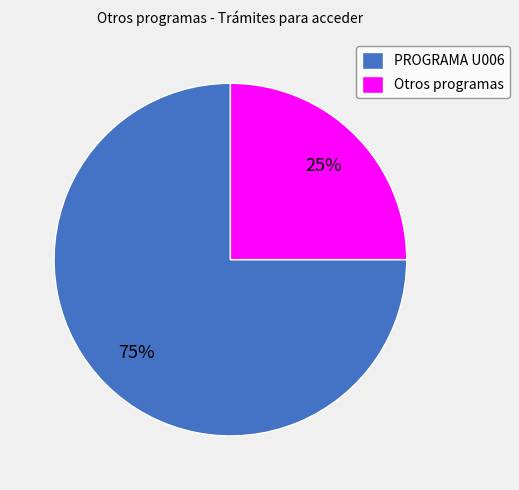

What is the ratio of the value at Otros programas to the value at PROGRAMA U006?

0.3